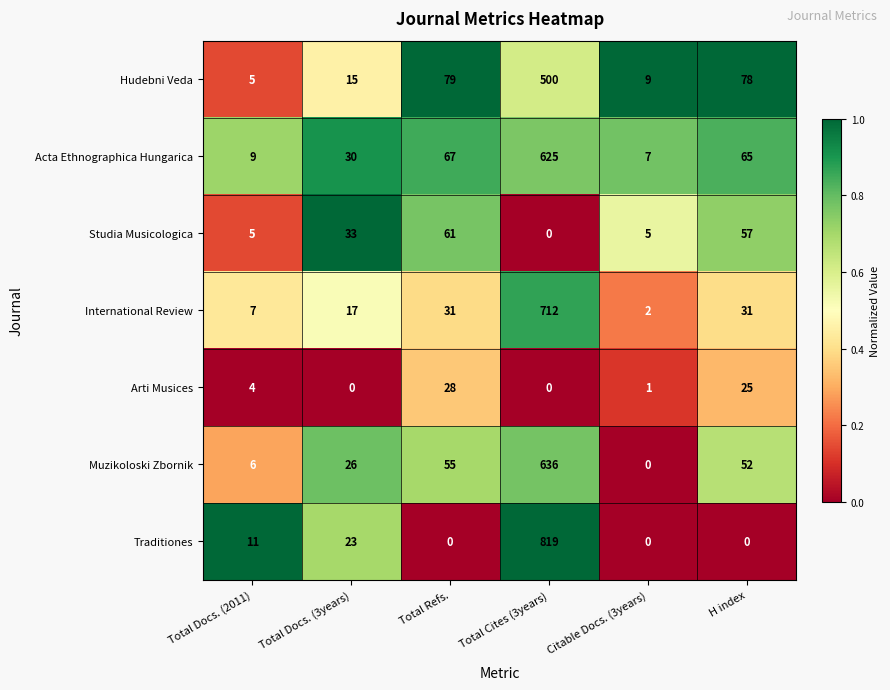

The Hudebni Veda series shows 5 at Citable Docs. (3years). True or false?

False